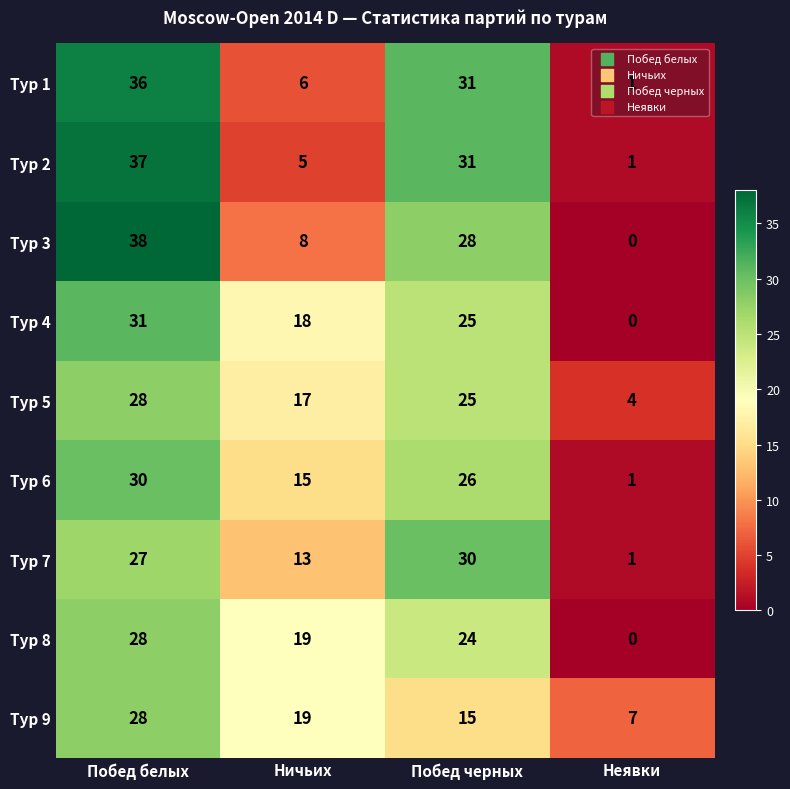

How many series are shown in this chart?

9